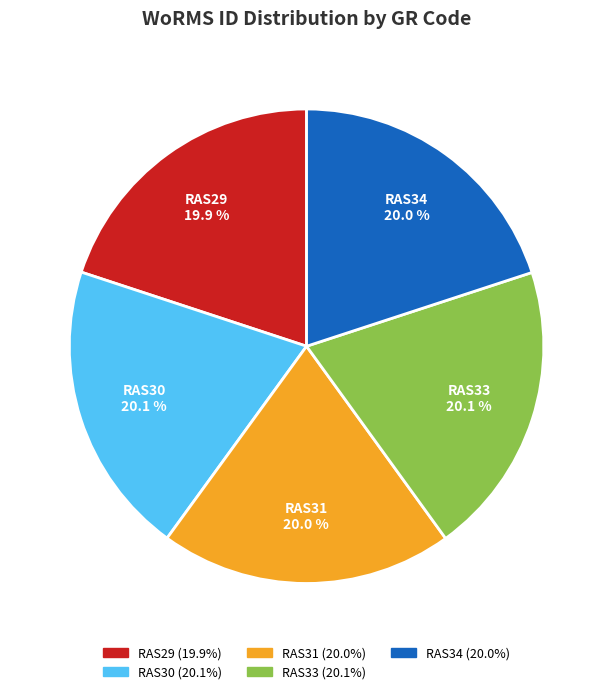

Is RAS29 the majority of the pie?

No